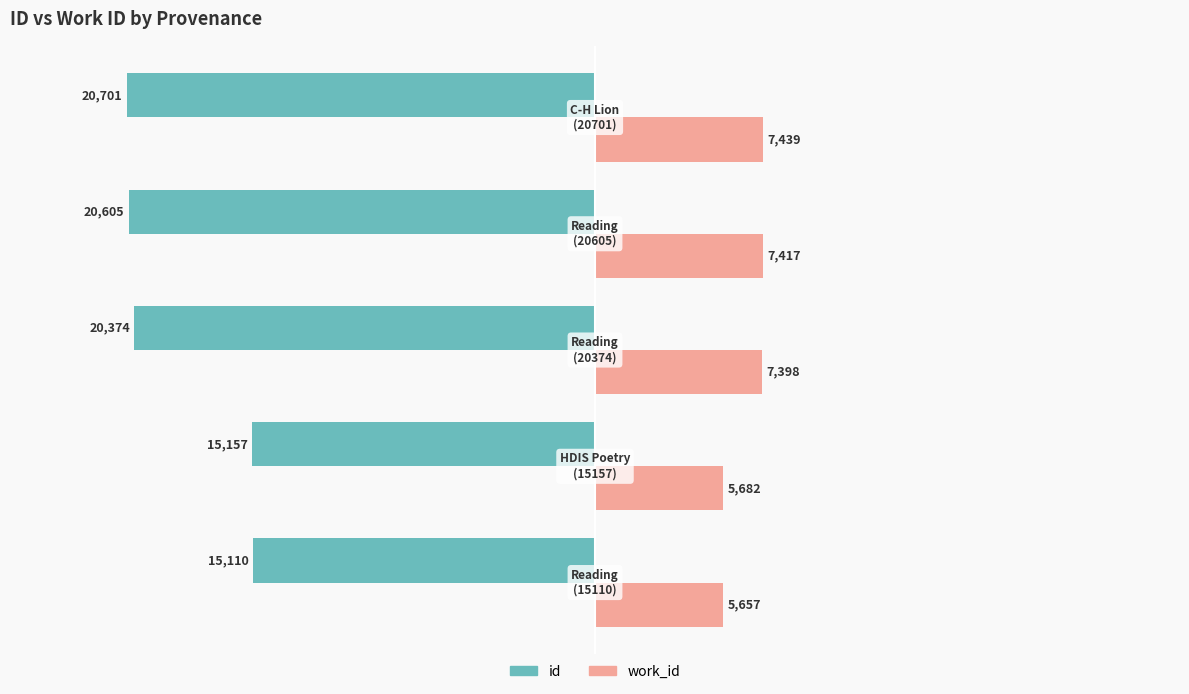

At how many categories does at least one series exceed 1975?

5